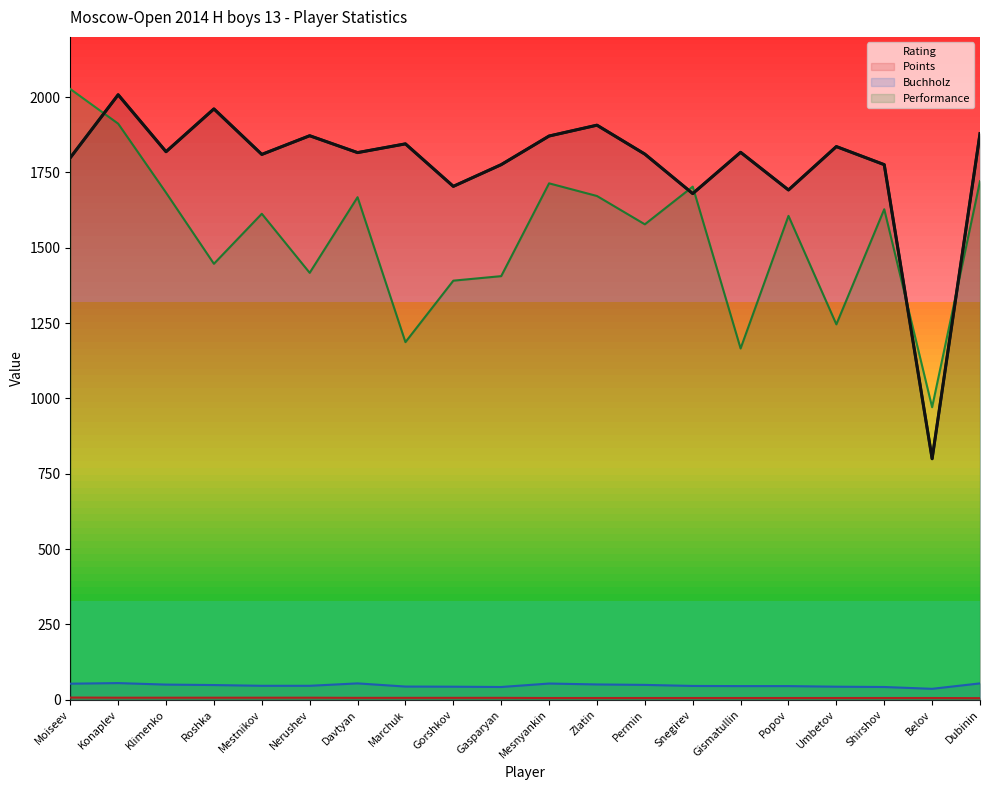

At Permin, list the series in order from smallest to largest.

Points, Buchholz, Performance, Rating